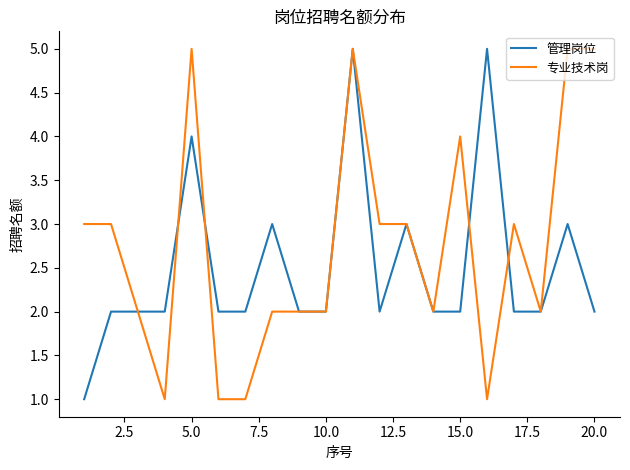

What is the maximum value for 管理岗位?

5